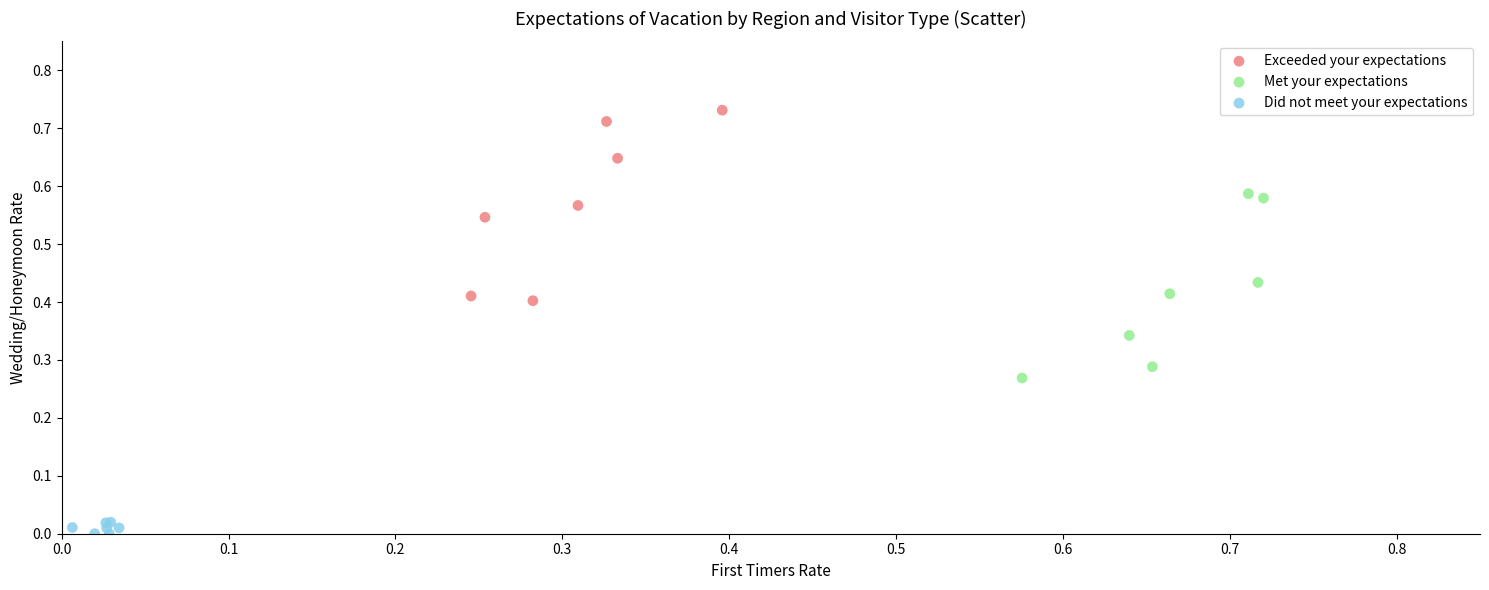

What are all the series names shown in the legend?

Exceeded your expectations, Met your expectations, Did not meet your expectations